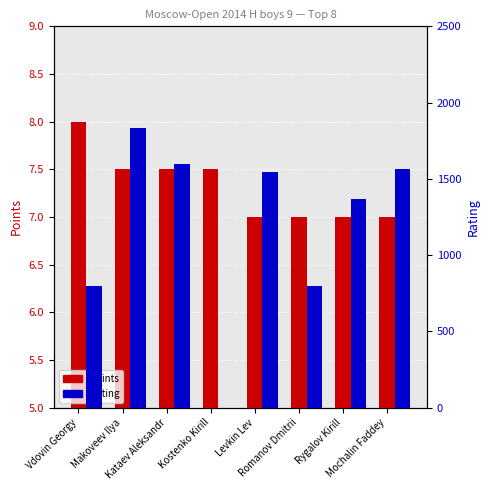

What is the value of the Rating bar at the 3rd from the left?

1597.0